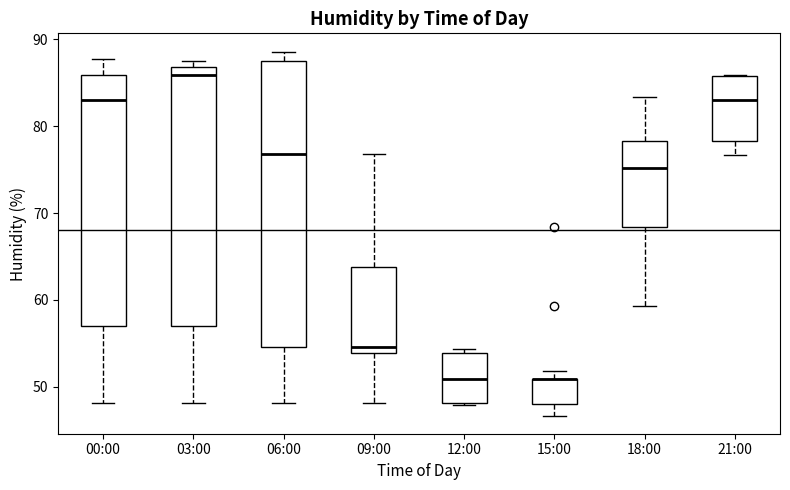

Reading left to right, transcribe this box plot: for each box, give where its median line is, the range the box spans, and where its two whiskers end, as read against the y-axis. The values are not printed on the chart, so give them approximately, as read against the axis.

00:00: median 83, box 57 to 86, whiskers 48 to 88
03:00: median 86, box 57 to 87, whiskers 48 to 88
06:00: median 77, box 55 to 88, whiskers 48 to 89
09:00: median 55, box 54 to 64, whiskers 48 to 77
12:00: median 51, box 48 to 54, whiskers 48 to 54 (just above the box's upper edge)
15:00: median 51 (drawn on the box's upper edge), box 48 to 51, whiskers 47 to 52
18:00: median 75, box 68 to 78, whiskers 59 to 83
21:00: median 83, box 78 to 86, whiskers 77 to 86